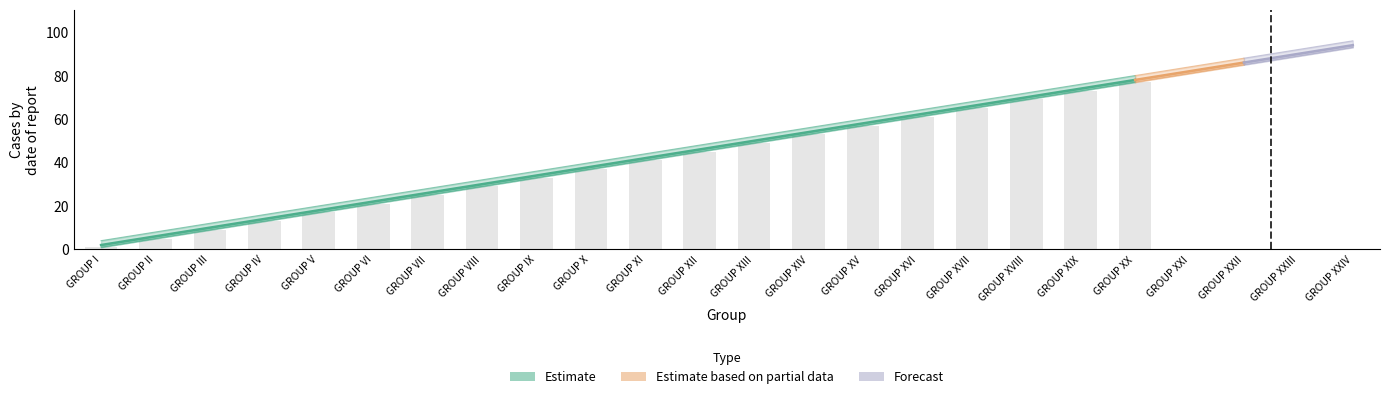

Are the bars grouped side by side (vs. stacked)?

Yes